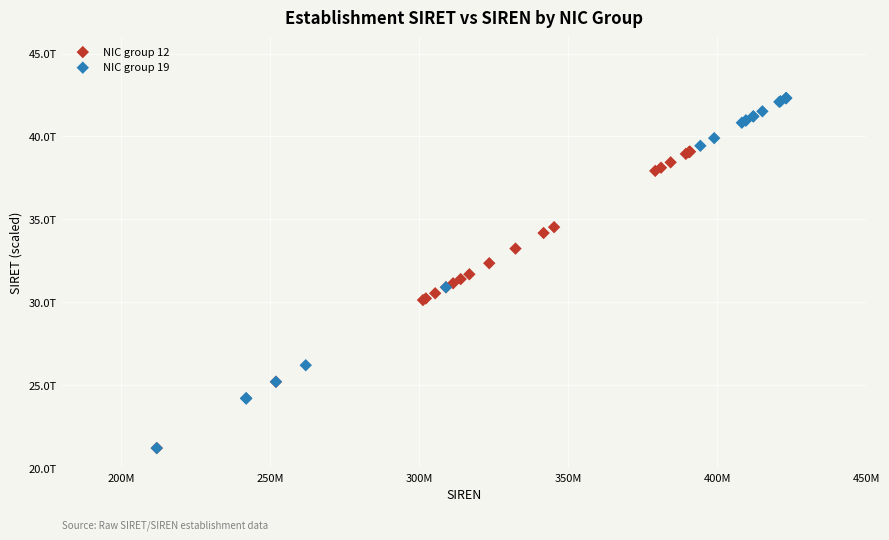

What are all the series names shown in the legend?

NIC group 12, NIC group 19